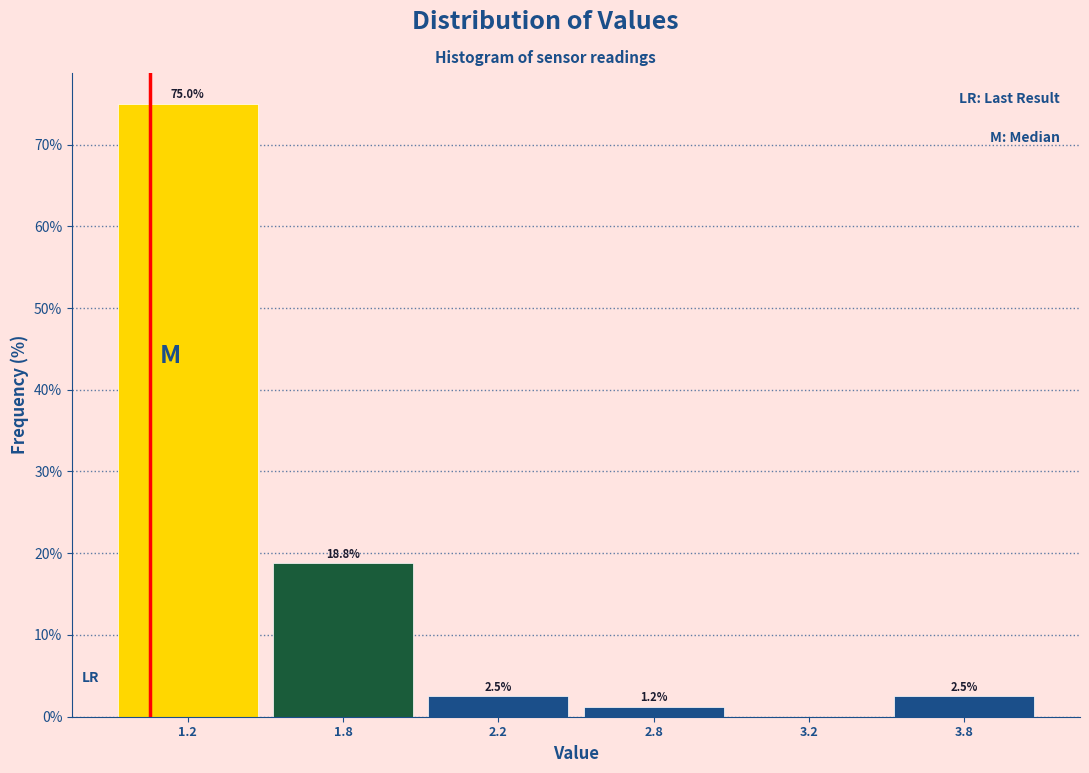

Where does the data first go above 2?

1.2